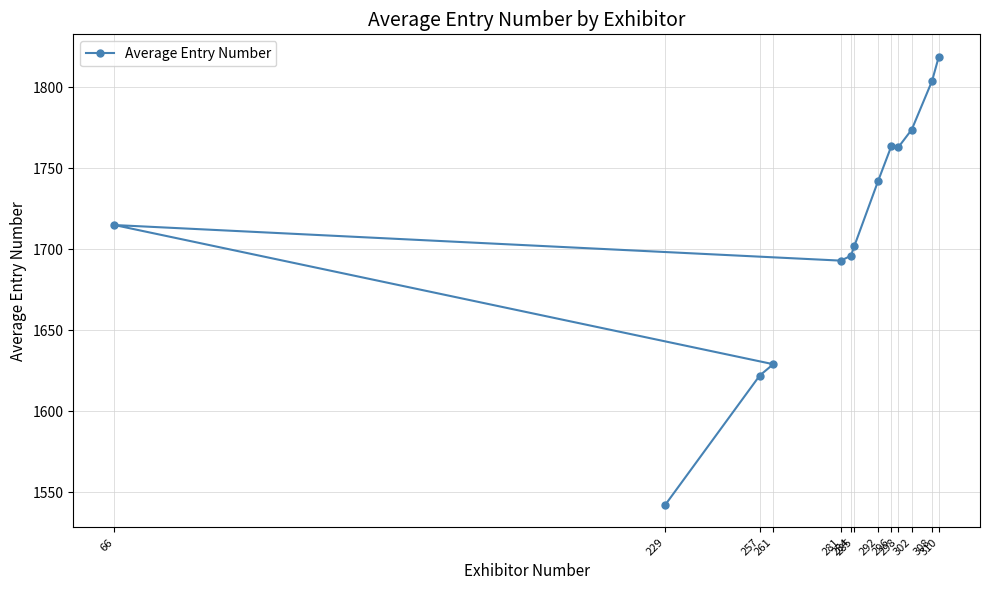

What is the value of the 7th point from the left?

1702